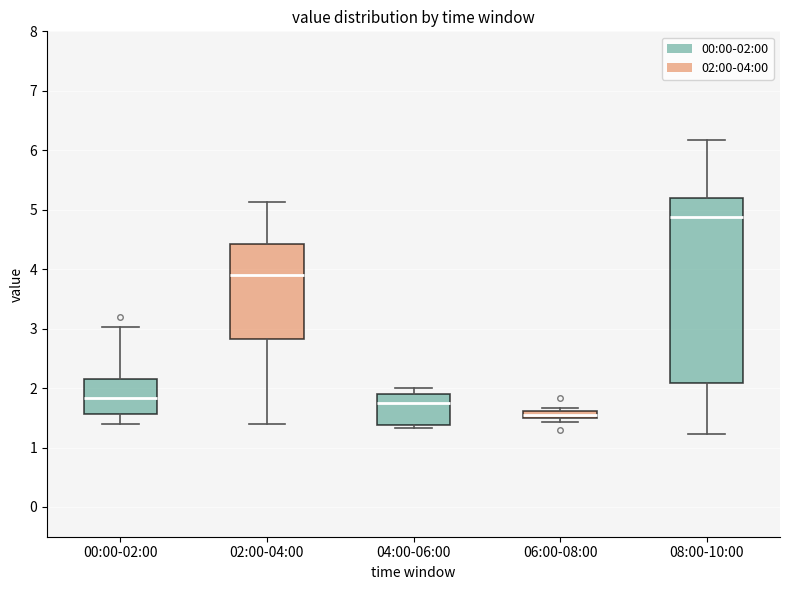

Comparing the boxes themselves (not the whiskers), which one is the tallest?

08:00-10:00